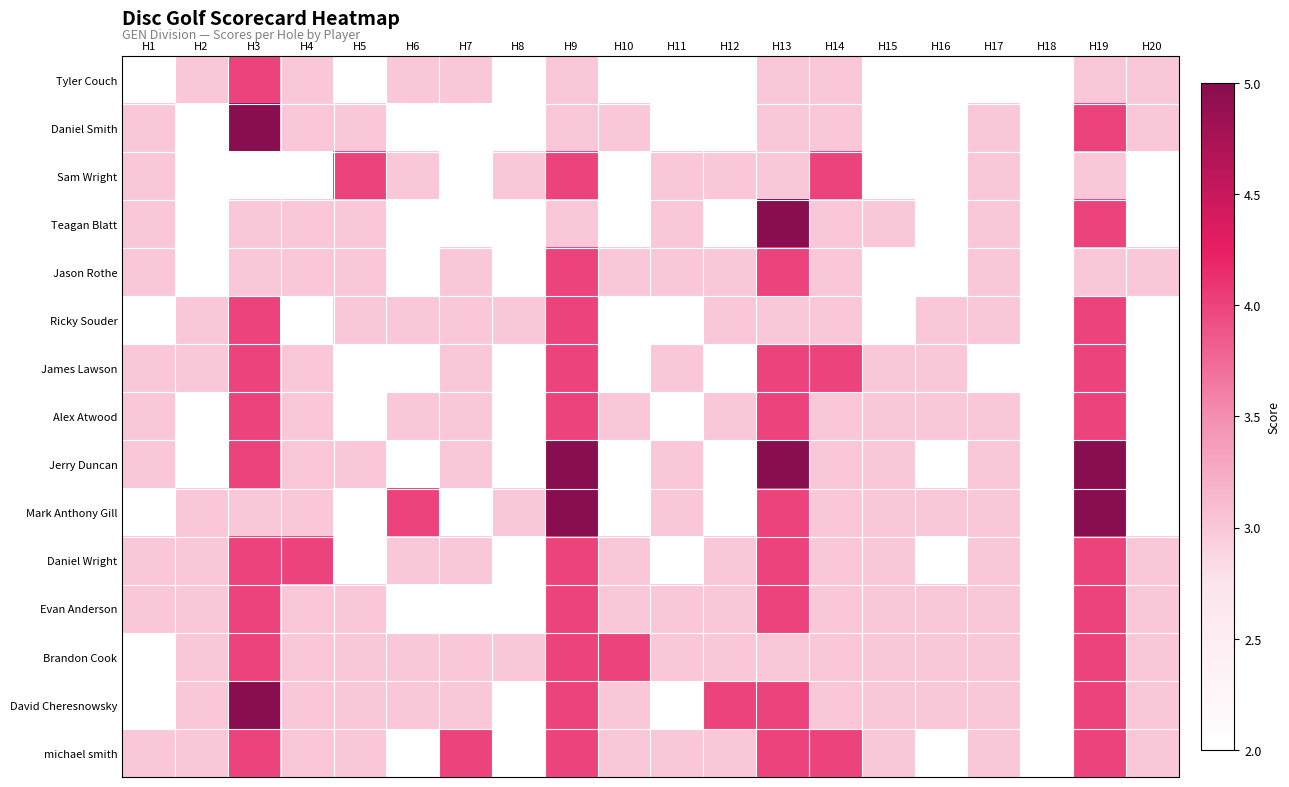

Reading left to right, extract all data points from this chart.

Tyler Couch: H1=2	H2=3	H3=4	H4=3	H5=2	H6=3	H7=3	H8=2	H9=3	H10=2	H11=2	H12=2	H13=3	H14=3	H15=2	H16=2	H17=2	H18=2	H19=3	H20=3
Daniel Smith: H1=3	H2=2	H3=5	H4=3	H5=3	H6=2	H7=2	H8=2	H9=3	H10=3	H11=2	H12=2	H13=3	H14=3	H15=2	H16=2	H17=3	H18=2	H19=4	H20=3
Sam Wright: H1=3	H2=2	H3=2	H4=2	H5=4	H6=3	H7=2	H8=3	H9=4	H10=2	H11=3	H12=3	H13=3	H14=4	H15=2	H16=2	H17=3	H18=2	H19=3	H20=2
Teagan Blatt: H1=3	H2=2	H3=3	H4=3	H5=3	H6=2	H7=2	H8=2	H9=3	H10=2	H11=3	H12=2	H13=5	H14=3	H15=3	H16=2	H17=3	H18=2	H19=4	H20=2
Jason Rothe: H1=3	H2=2	H3=3	H4=3	H5=3	H6=2	H7=3	H8=2	H9=4	H10=3	H11=3	H12=3	H13=4	H14=3	H15=2	H16=2	H17=3	H18=2	H19=3	H20=3
Ricky Souder: H1=2	H2=3	H3=4	H4=2	H5=3	H6=3	H7=3	H8=3	H9=4	H10=2	H11=2	H12=3	H13=3	H14=3	H15=2	H16=3	H17=3	H18=2	H19=4	H20=2
James Lawson: H1=3	H2=3	H3=4	H4=3	H5=2	H6=2	H7=3	H8=2	H9=4	H10=2	H11=3	H12=2	H13=4	H14=4	H15=3	H16=3	H17=2	H18=2	H19=4	H20=2
Alex Atwood: H1=3	H2=2	H3=4	H4=3	H5=2	H6=3	H7=3	H8=2	H9=4	H10=3	H11=2	H12=3	H13=4	H14=3	H15=3	H16=3	H17=3	H18=2	H19=4	H20=2
Jerry Duncan: H1=3	H2=2	H3=4	H4=3	H5=3	H6=2	H7=3	H8=2	H9=5	H10=2	H11=3	H12=2	H13=5	H14=3	H15=3	H16=2	H17=3	H18=2	H19=5	H20=2
Mark Anthony Gill: H1=2	H2=3	H3=3	H4=3	H5=2	H6=4	H7=2	H8=3	H9=5	H10=2	H11=3	H12=2	H13=4	H14=3	H15=3	H16=3	H17=3	H18=2	H19=5	H20=2
Daniel Wright: H1=3	H2=3	H3=4	H4=4	H5=2	H6=3	H7=3	H8=2	H9=4	H10=3	H11=2	H12=3	H13=4	H14=3	H15=3	H16=2	H17=3	H18=2	H19=4	H20=3
Evan Anderson: H1=3	H2=3	H3=4	H4=3	H5=3	H6=2	H7=2	H8=2	H9=4	H10=3	H11=3	H12=3	H13=4	H14=3	H15=3	H16=3	H17=3	H18=2	H19=4	H20=3
Brandon Cook: H1=2	H2=3	H3=4	H4=3	H5=3	H6=3	H7=3	H8=3	H9=4	H10=4	H11=3	H12=3	H13=3	H14=3	H15=3	H16=3	H17=3	H18=2	H19=4	H20=3
David Cheresnowsky: H1=2	H2=3	H3=5	H4=3	H5=3	H6=3	H7=3	H8=2	H9=4	H10=3	H11=2	H12=4	H13=4	H14=3	H15=3	H16=3	H17=3	H18=2	H19=4	H20=3
michael smith: H1=3	H2=3	H3=4	H4=3	H5=3	H6=2	H7=4	H8=2	H9=4	H10=3	H11=3	H12=3	H13=4	H14=4	H15=3	H16=2	H17=3	H18=2	H19=4	H20=3